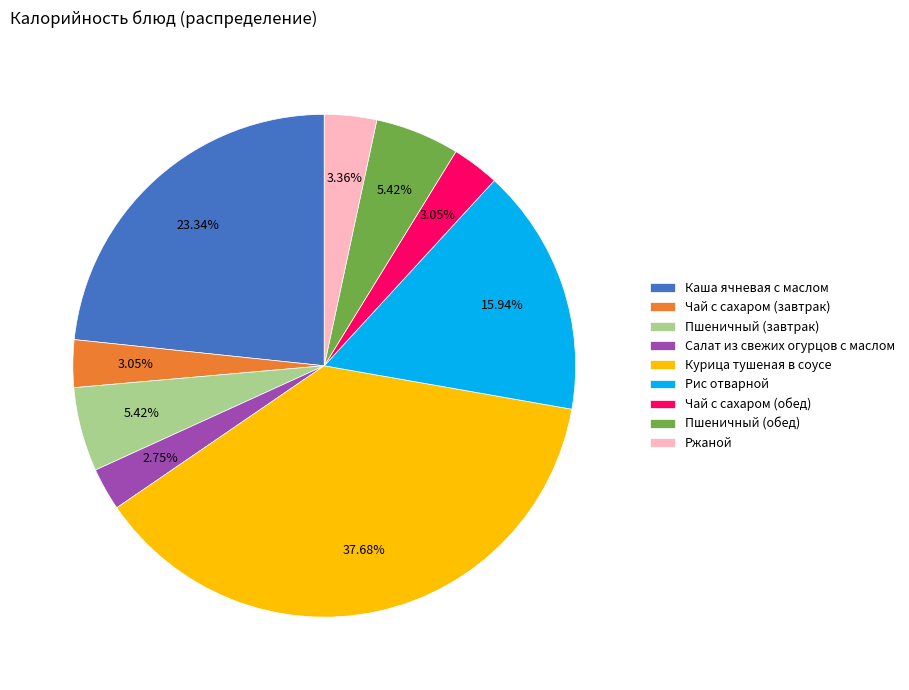

How much of the chart is everything except Пшеничный (обед)?

94.6%